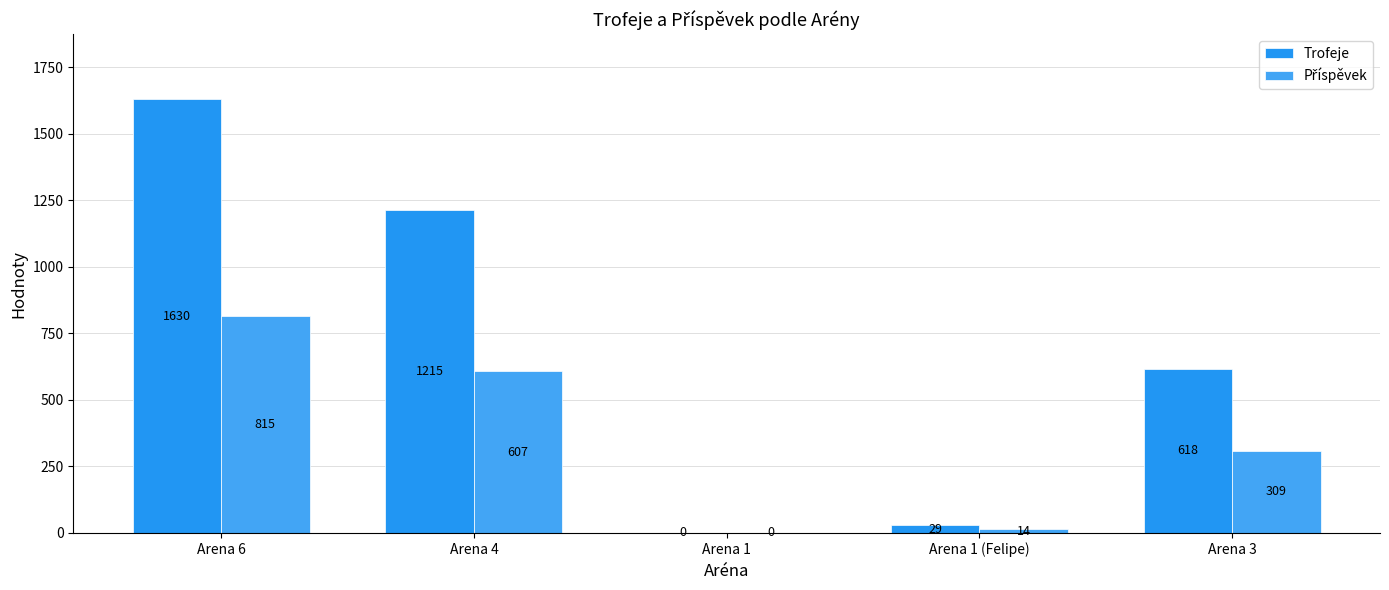

Where is Příspěvek nearest to the value 407?

Arena 3